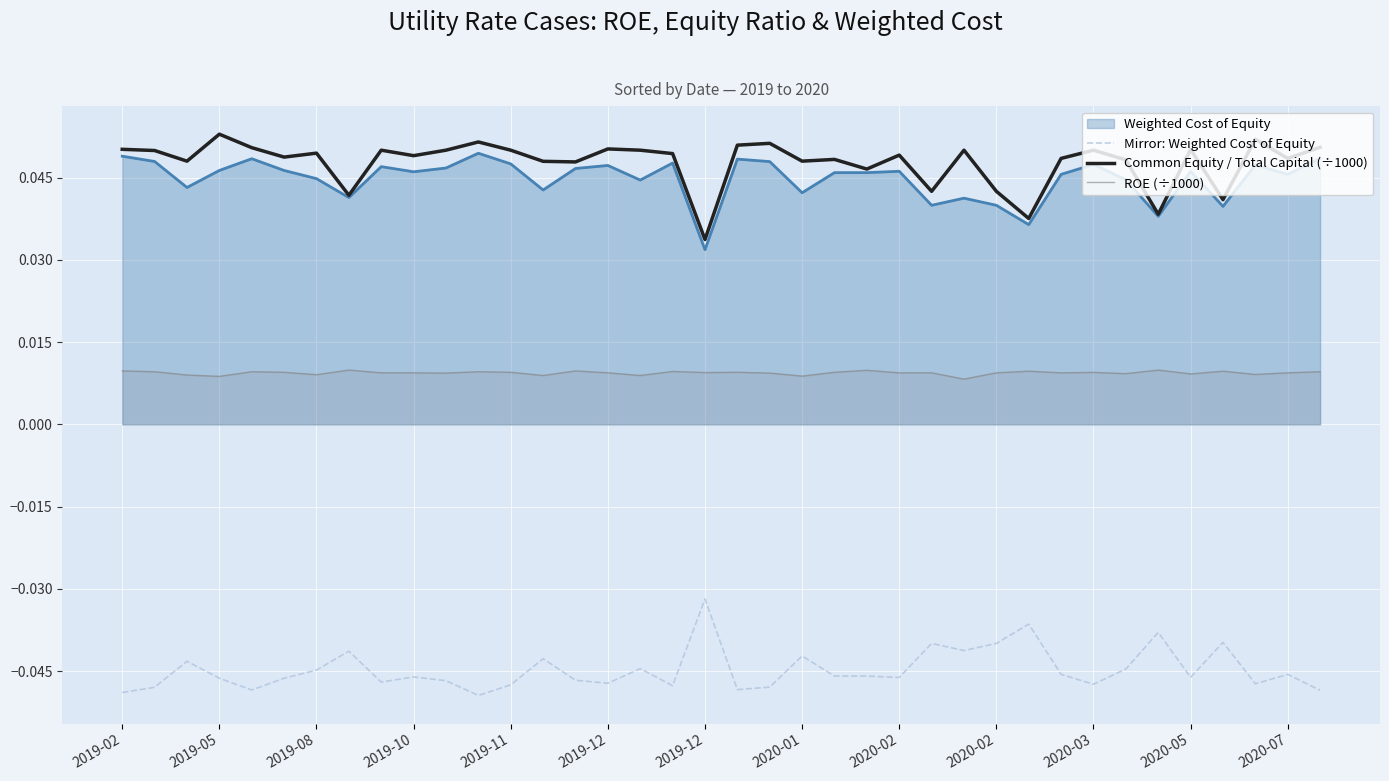

What is the maximum value shown in the chart?

0.1